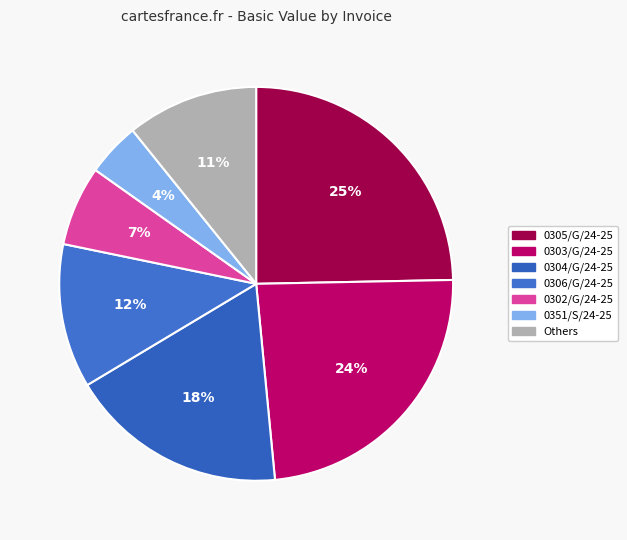

How many slices are in this pie chart?

7